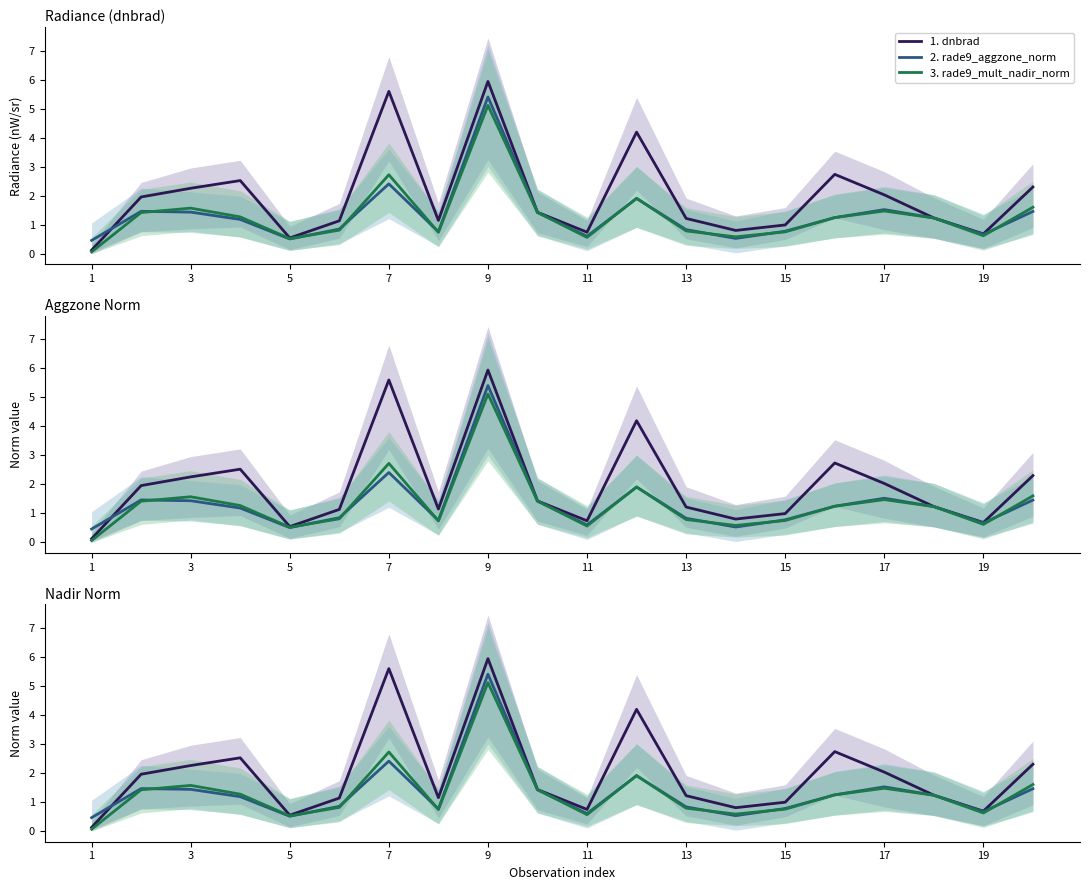

True or false: 3. rade9_mult_nadir_norm and 1. dnbrad cross at least once.

False